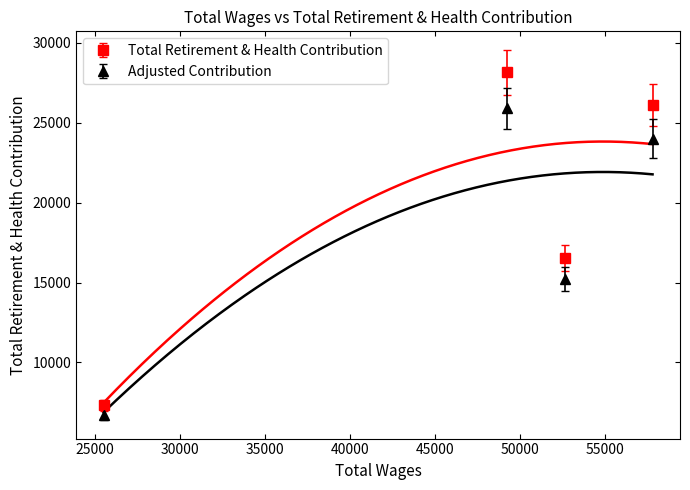

What is the value of the Adjusted Contribution point at the 1st from the left?

6724.3